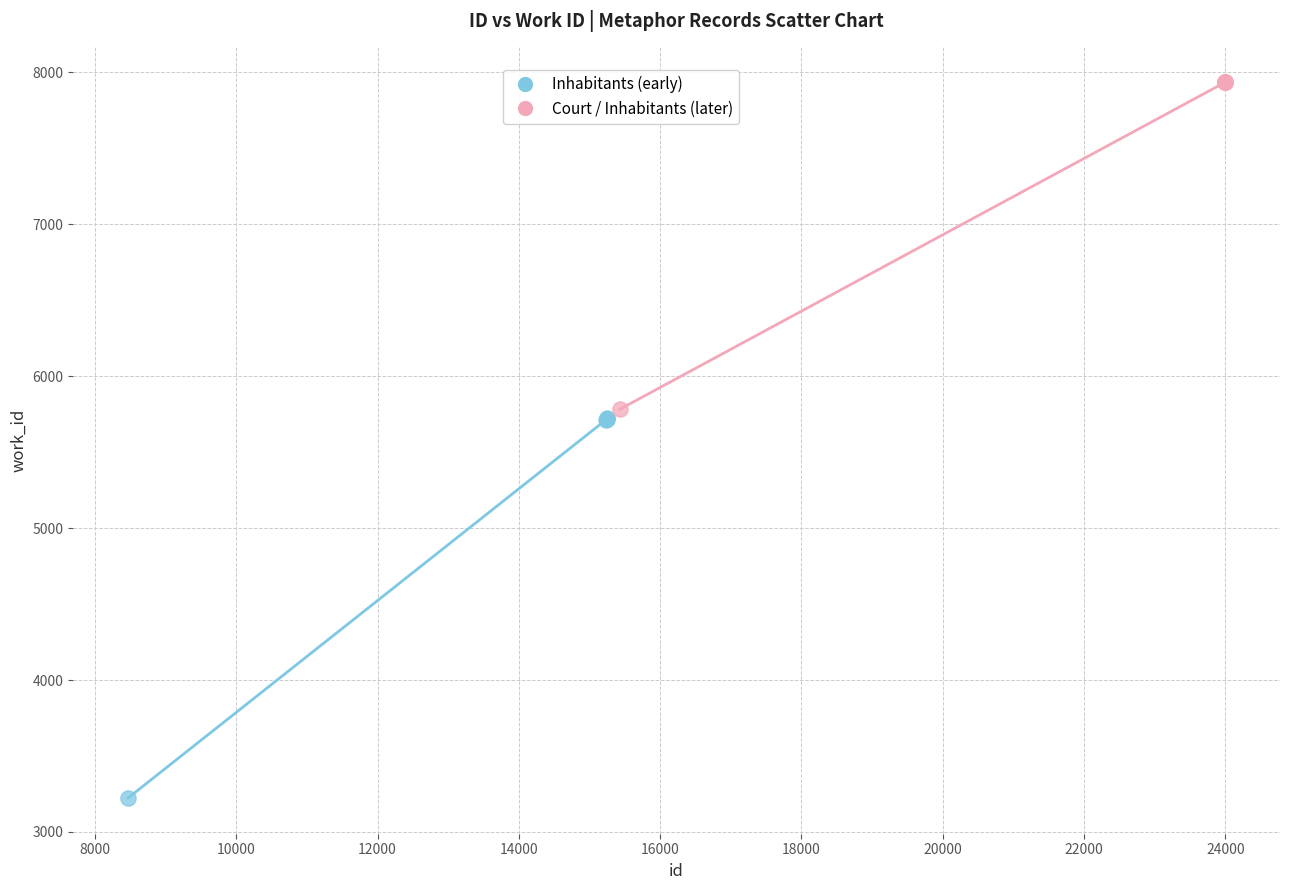

Which series reaches the minimum Y coordinate?

Inhabitants (early)